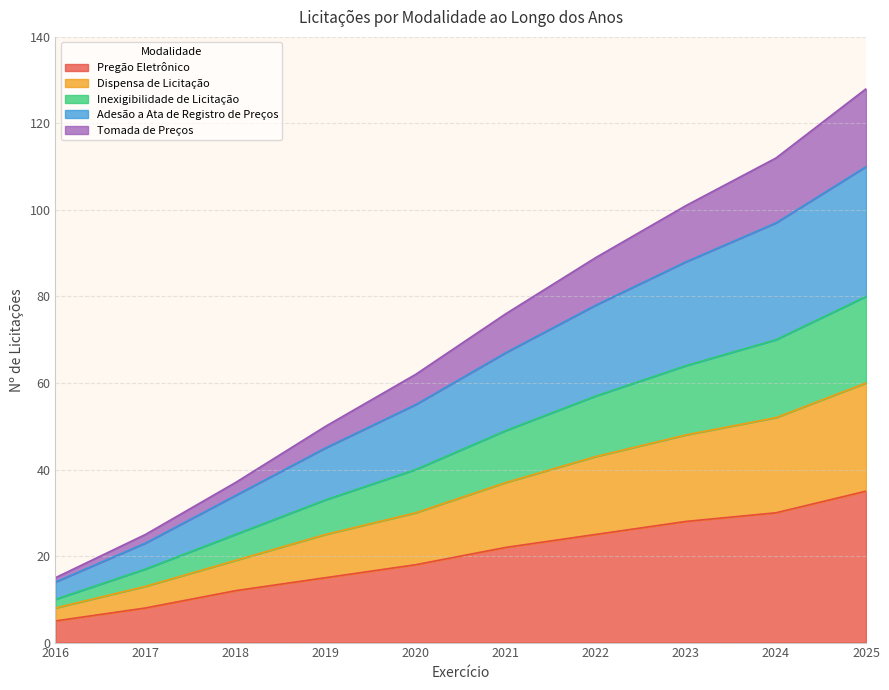

Is it true that Inexigibilidade de Licitação equals 32 at 2024?

False